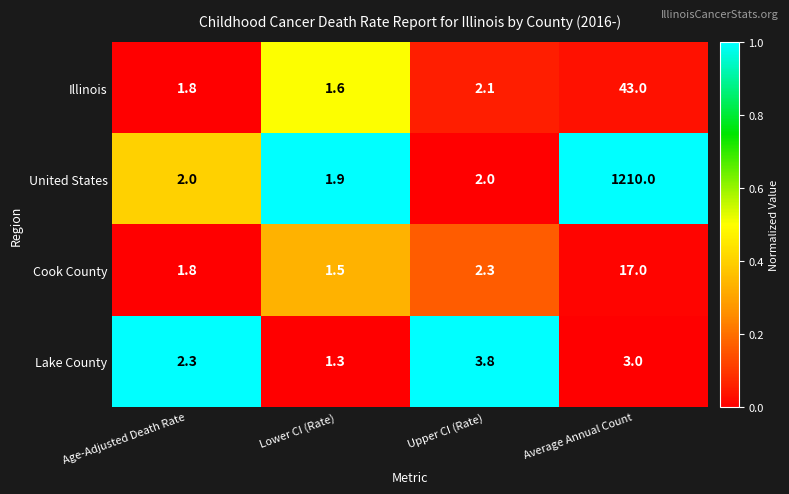

Rank the categories by Cook County value from lowest to highest.

Lower CI (Rate), Age-Adjusted Death Rate, Upper CI (Rate), Average Annual Count